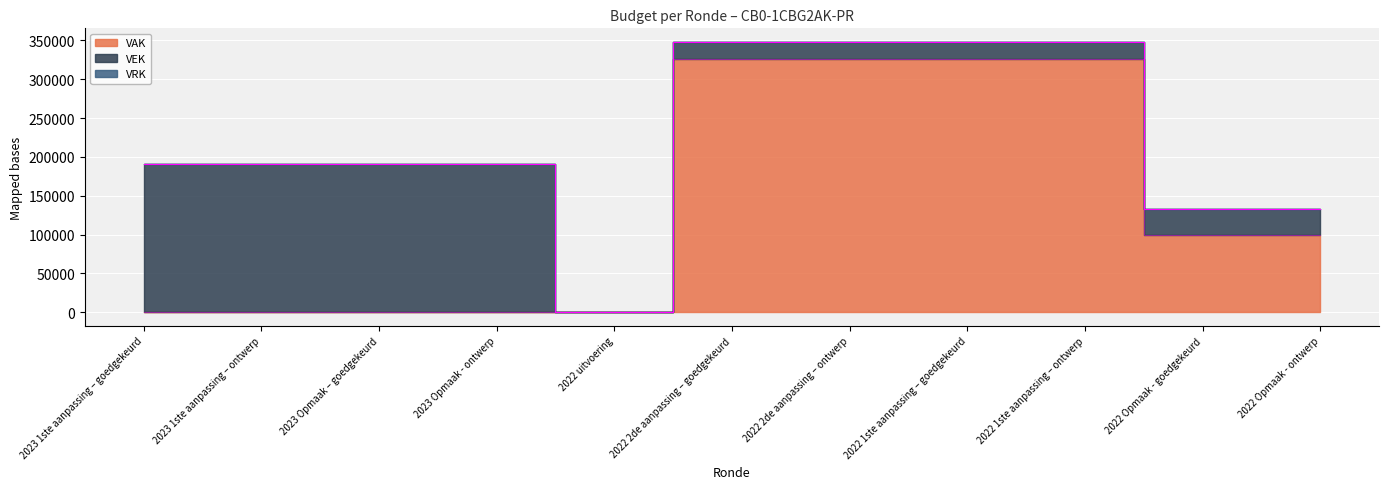

Is it true that VAK equals -187397 at 2023 Opmaak – goedgekeurd?

False